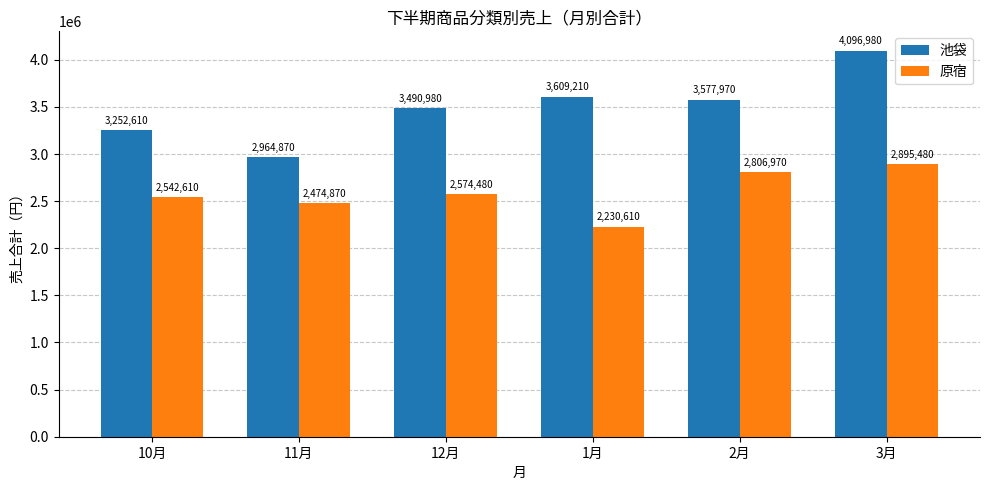

List the labels in order of 原宿 value, largest first.

3月, 2月, 12月, 10月, 11月, 1月